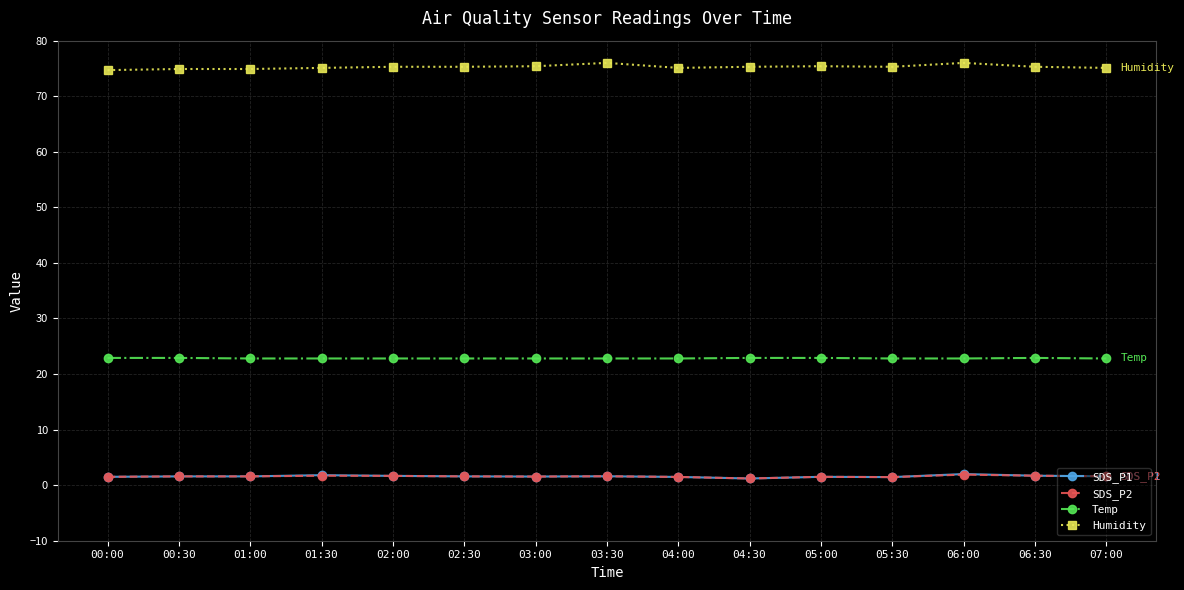

True or false: Temp and SDS_P2 cross at least once.

False